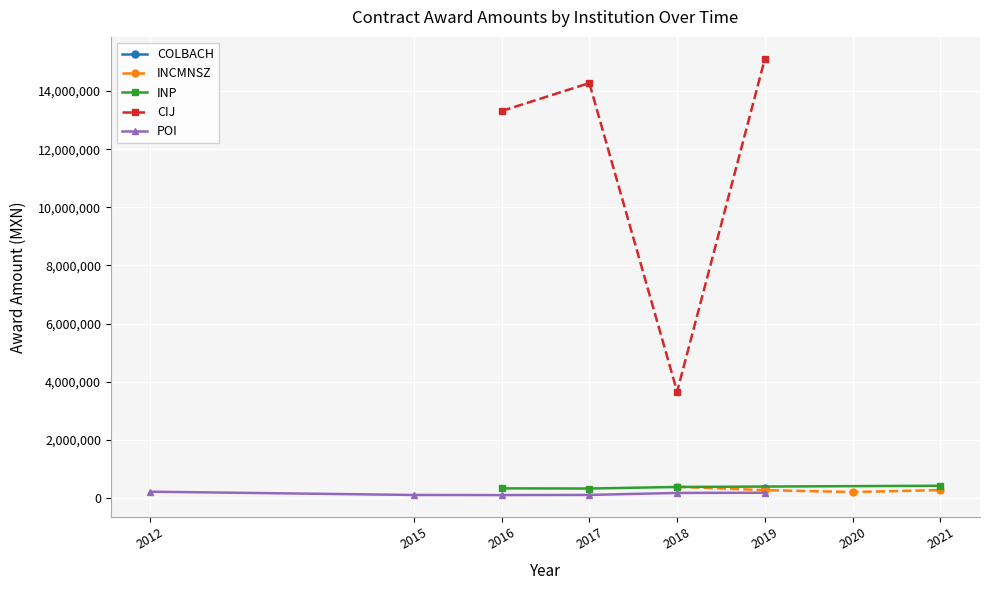

How many interior local valleys does the INCMNSZ series have?

1